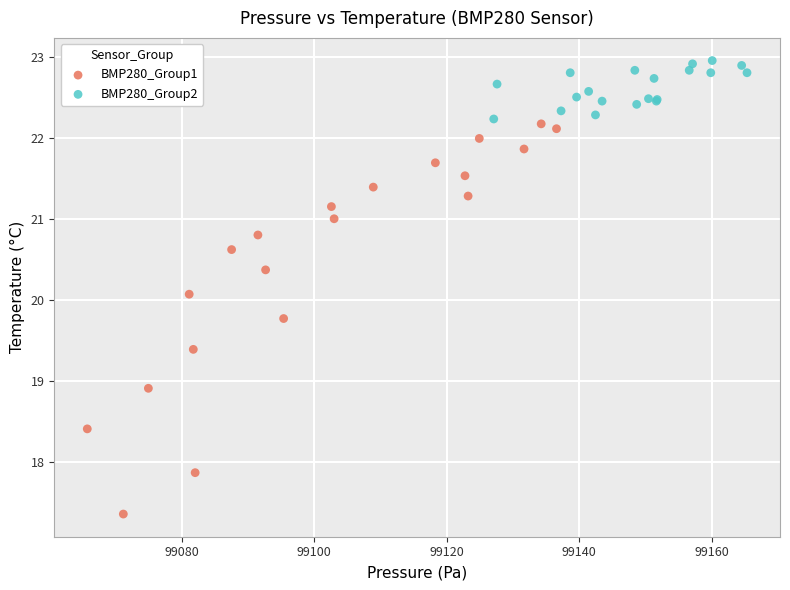

Which series reaches the minimum Y coordinate?

BMP280_Group1